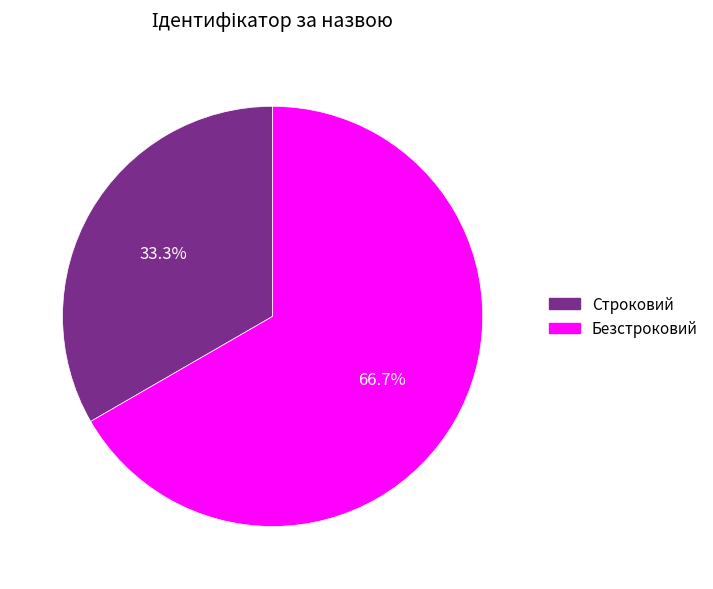

Rank the categories by value from highest to lowest.

Безстроковий, Строковий